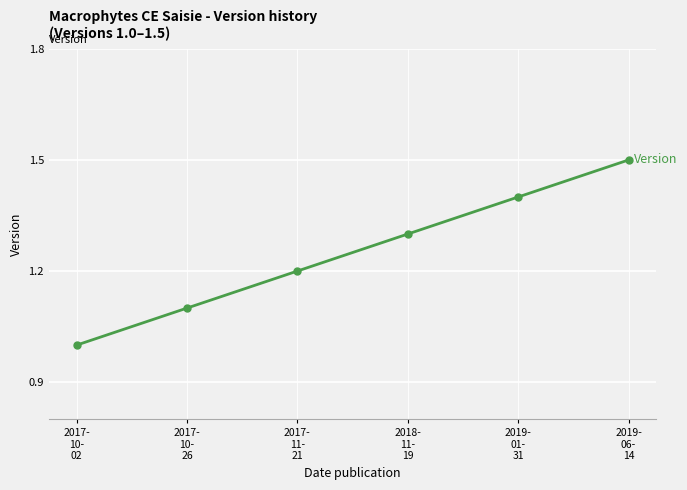

What is the maximum value shown in the chart?

1.5